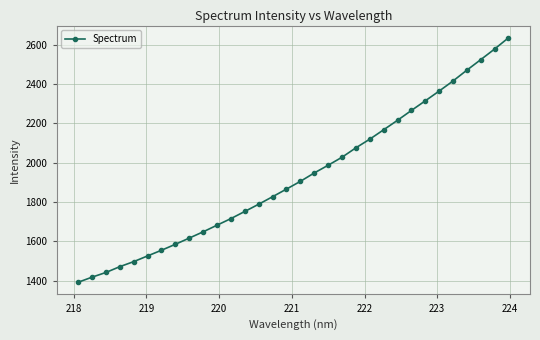

What is the value of the 2nd point from the left?

1417.5